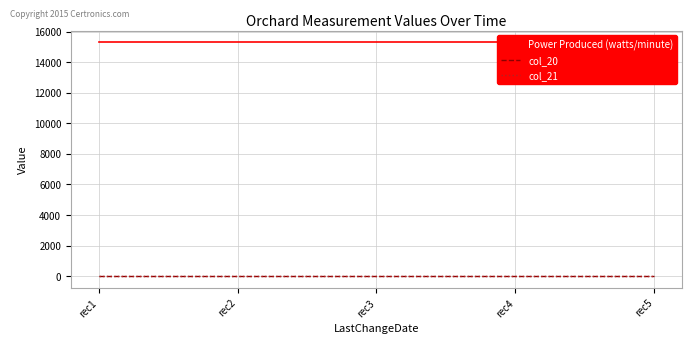

Count the number of categories in the chart.

5